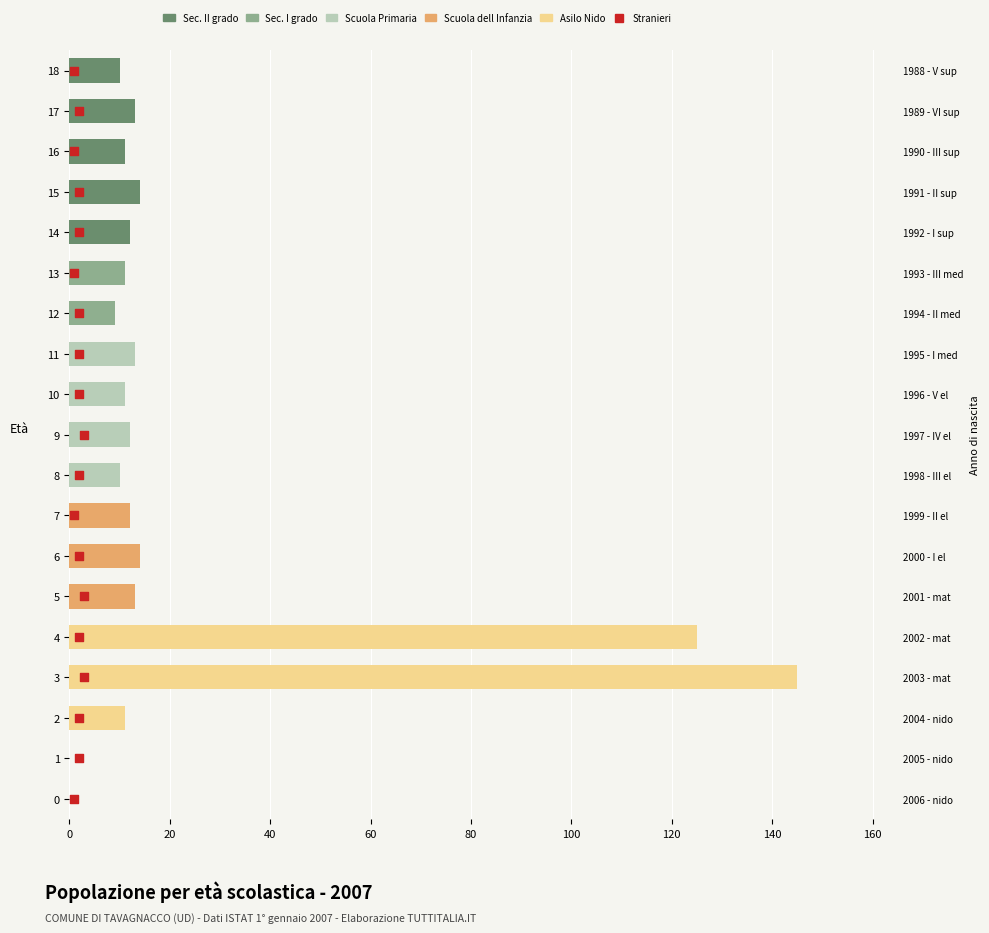

Which series has the widest spread of Y values?

Asilo Nido